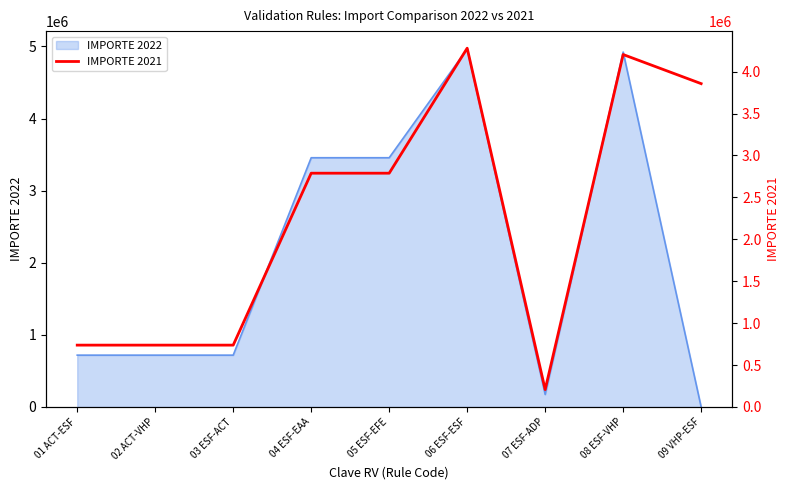

At which label does IMPORTE 2022 reach its minimum?

09 VHP-ESF